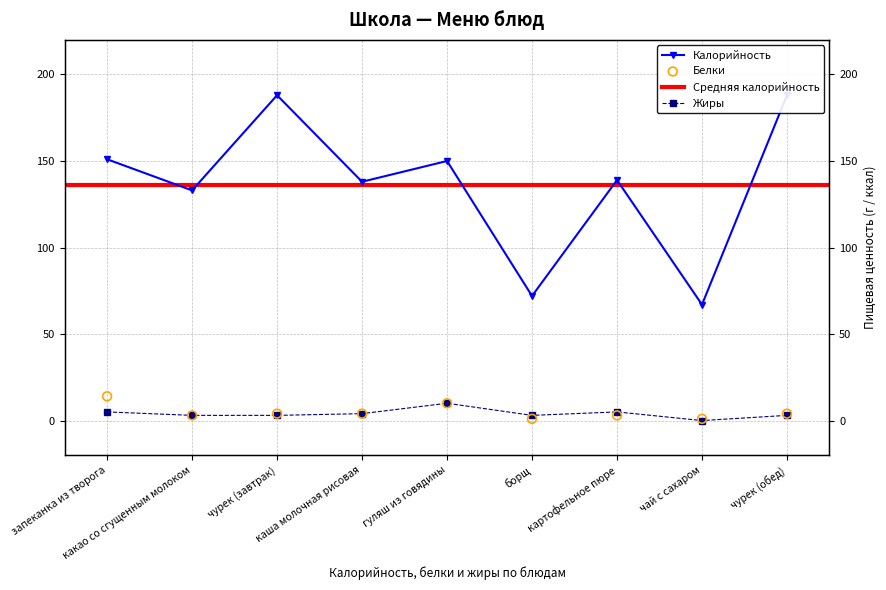

Which series contains the highest Y value?

Калорийность